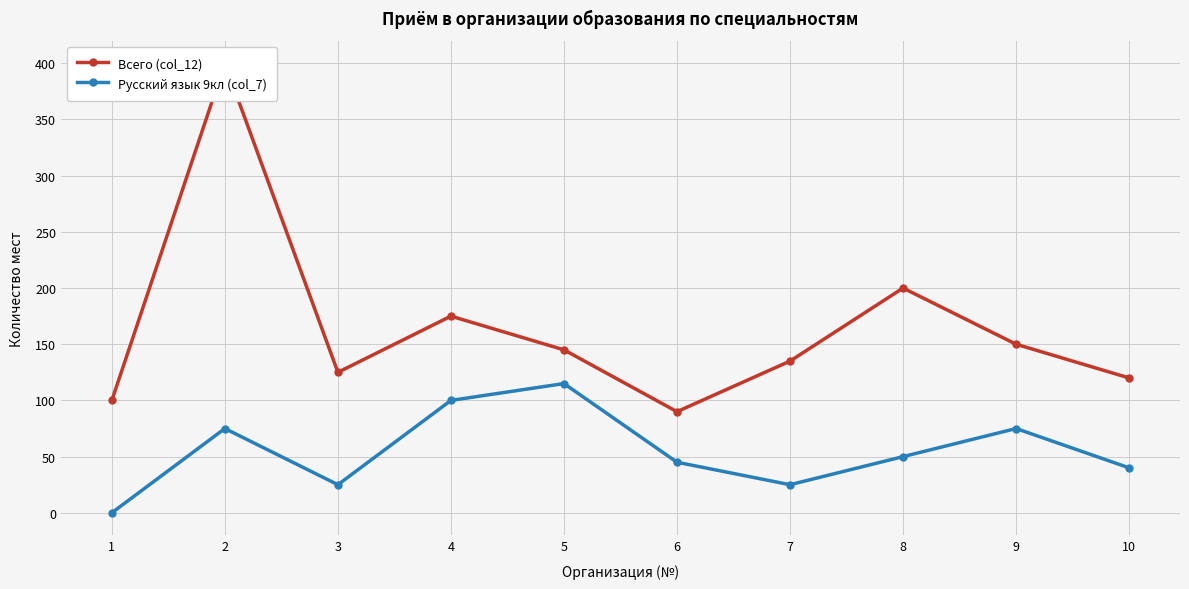

What is the value of the Всего (col_12) point at the 10th from the left?

120